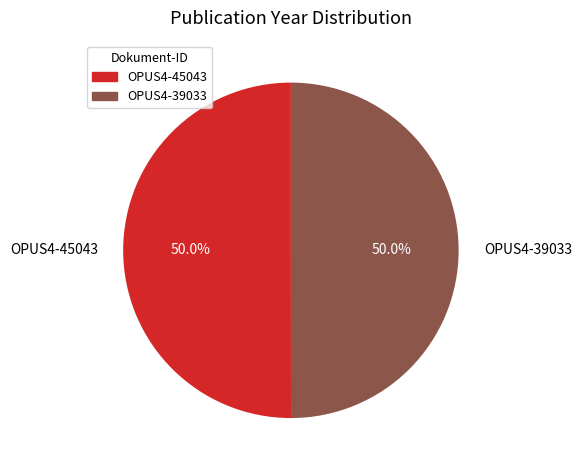

To the nearest percent, what portion does OPUS4-39033 represent?

50%